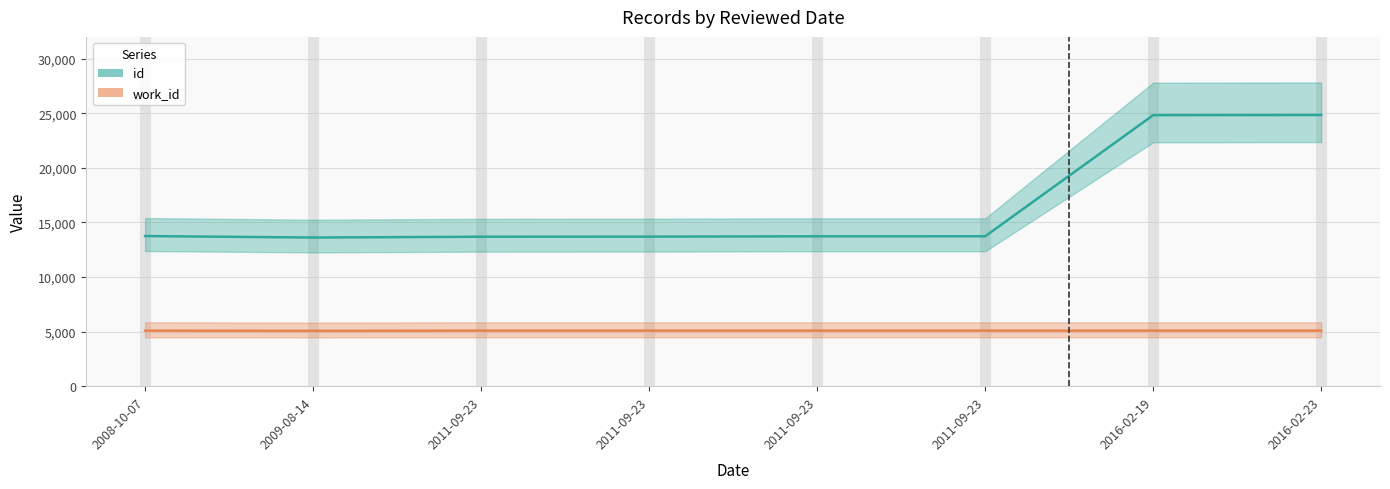

True or false: id has more than 0 points higher than both neighbors.

False